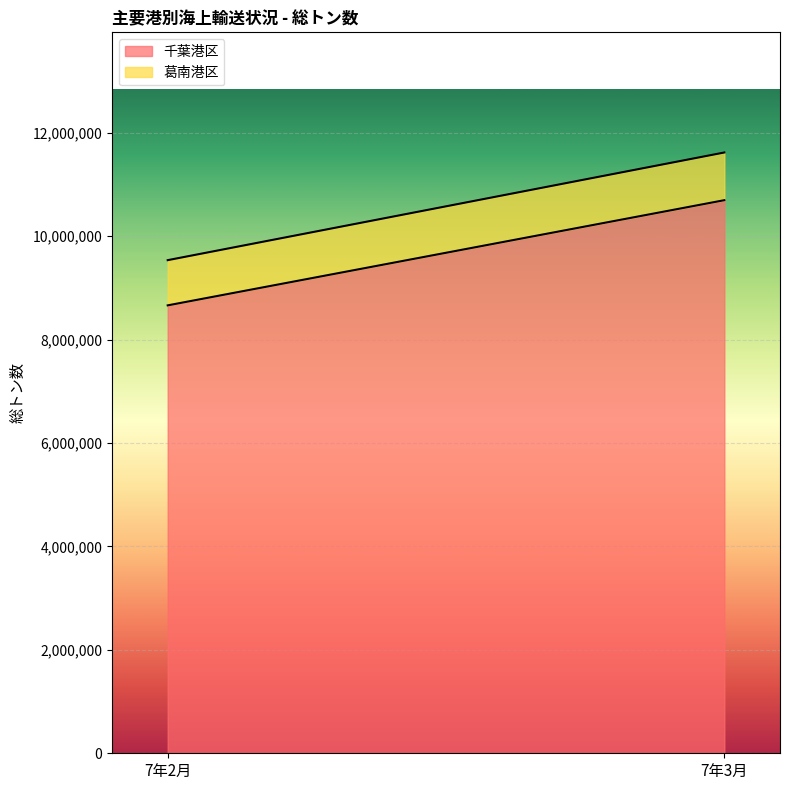

Where is 千葉港区 nearest to the value 9680079?

7年2月